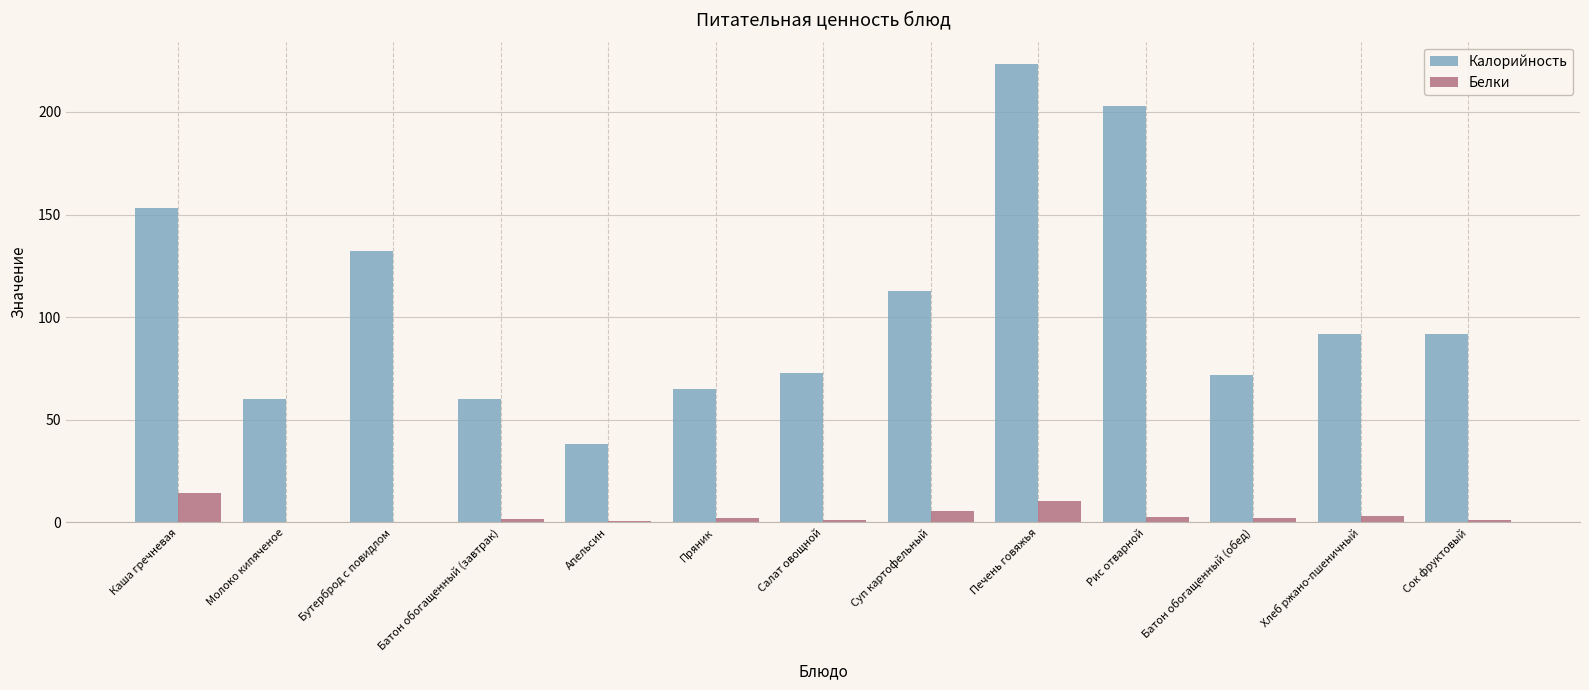

Are the bars grouped side by side (vs. stacked)?

Yes